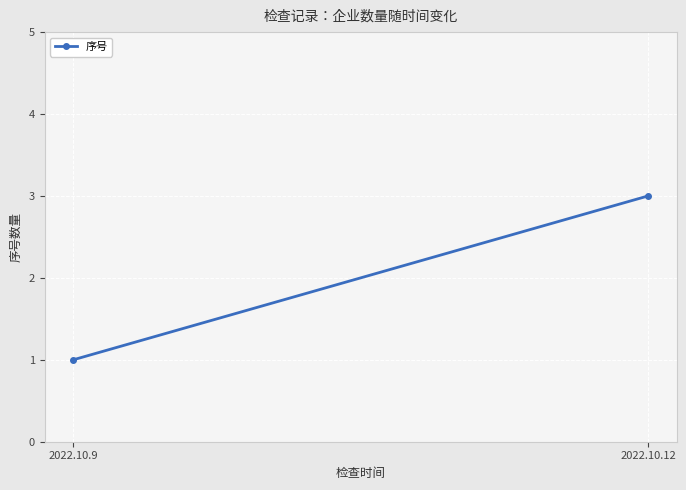

The value at 2022.10.12 is 1. True or false?

False